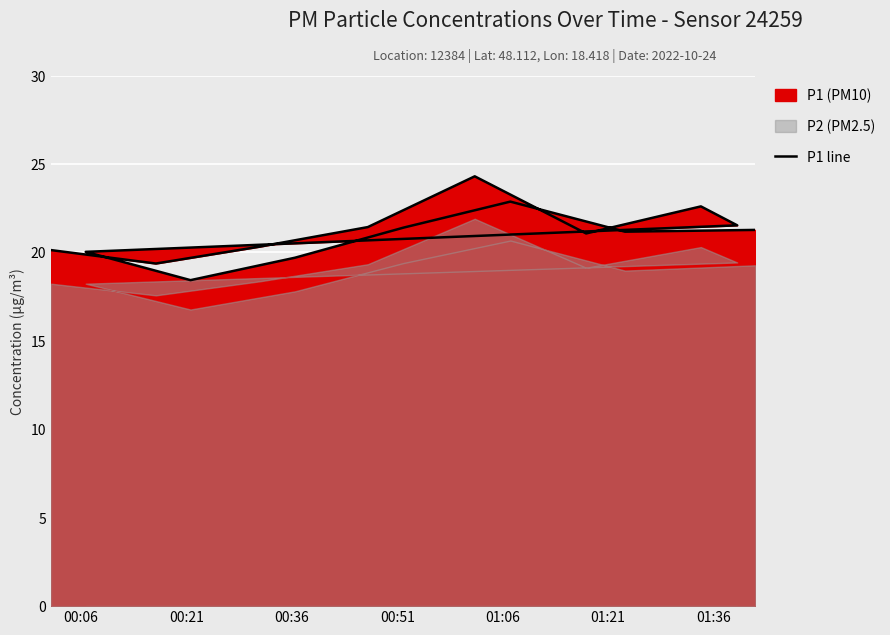

What is the value of the 1st point from the left?

20.1